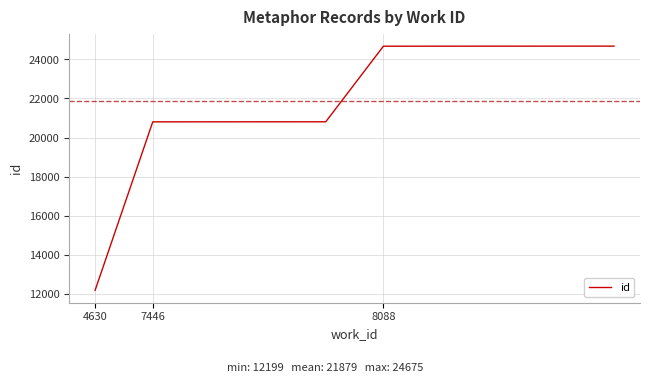

What is the difference between the maximum and minimum values?

12476